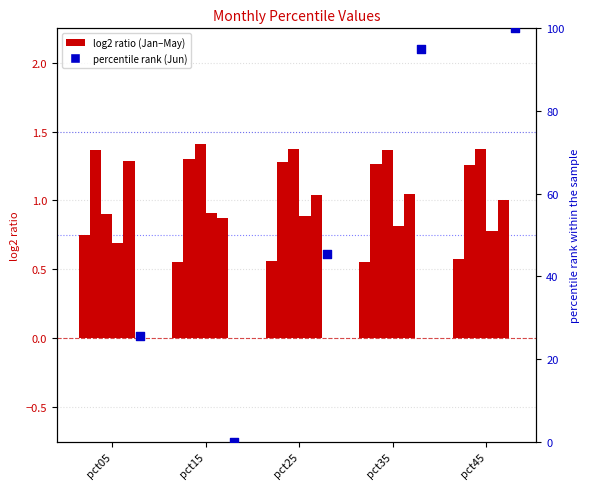

At how many categories does at least one series exceed 40?

3